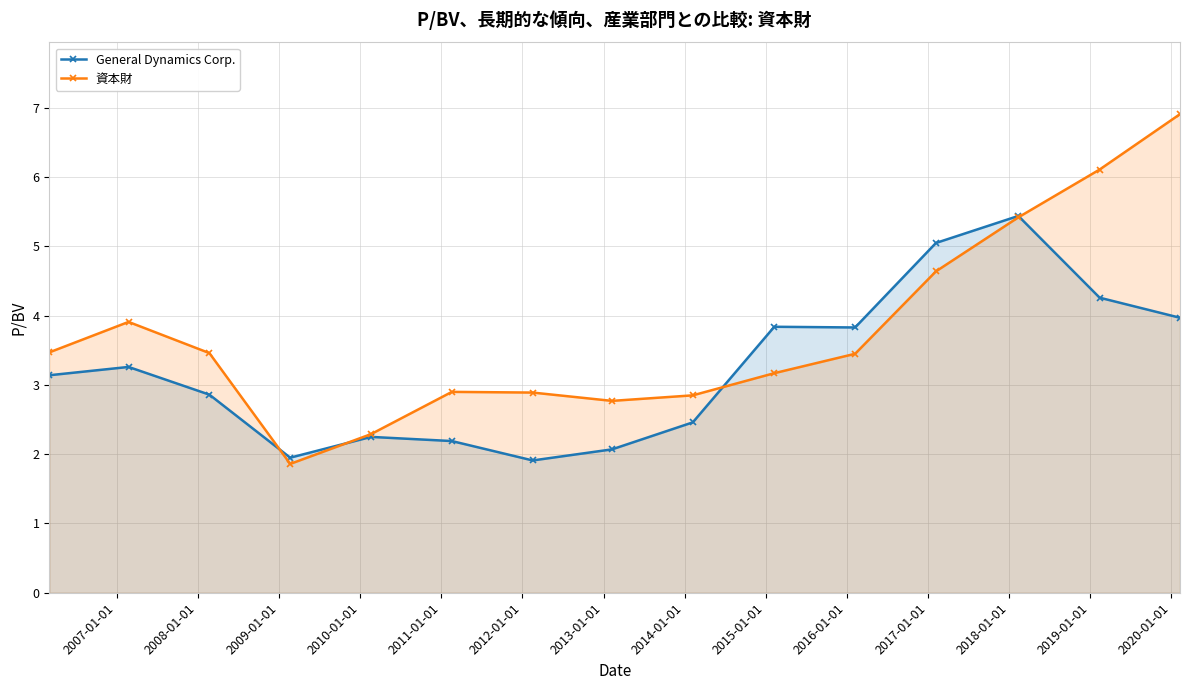

Which series has the widest spread of values?

資本財